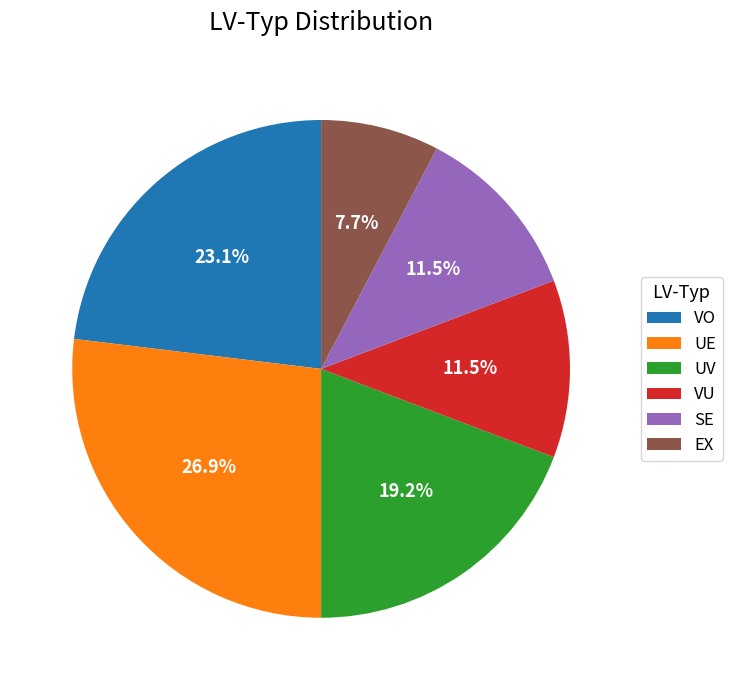

Count the number of slices in the pie.

6